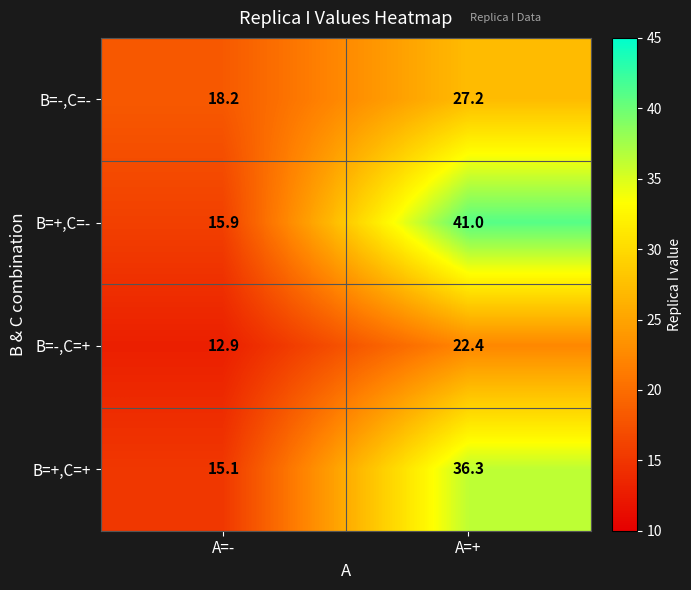

Which series has the widest spread of values?

B=+,C=-